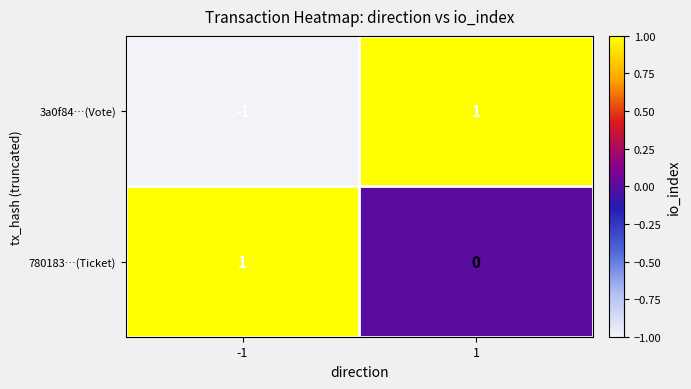

True or false: 780183…(Ticket) has a value of 0 at 1.

True